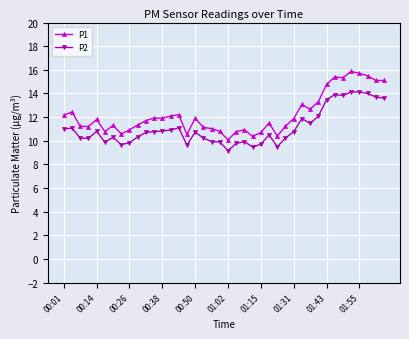

What is the difference between the maximum and minimum values in the P2 series?

5.0